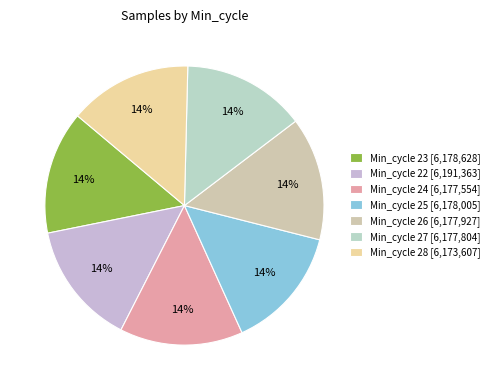

Which category has the smallest portion of the pie?

28